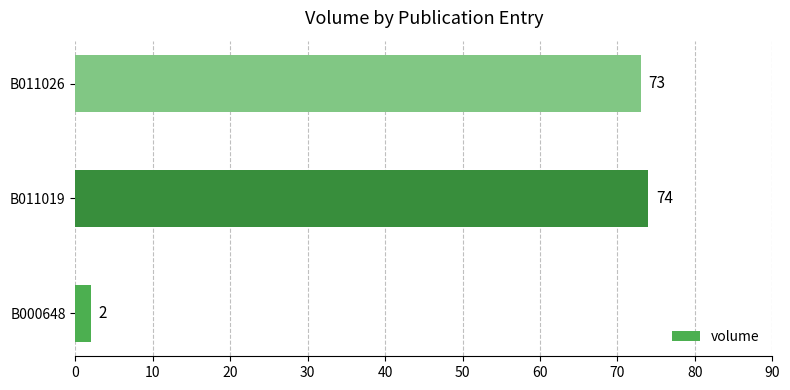

Between B011026 and B011019, which is larger?

B011019